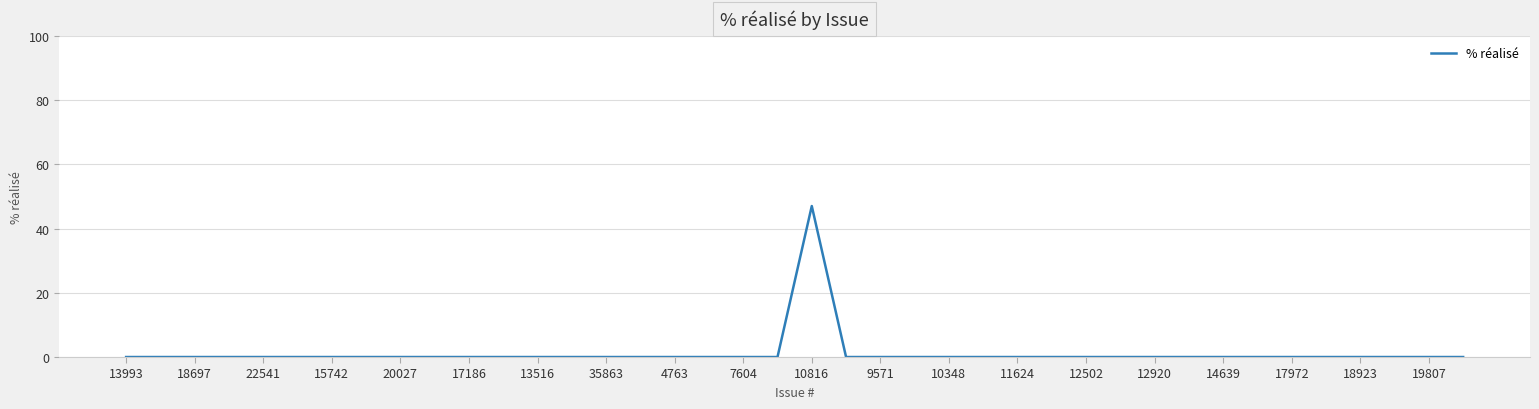

What is the difference between the maximum and minimum values?

47